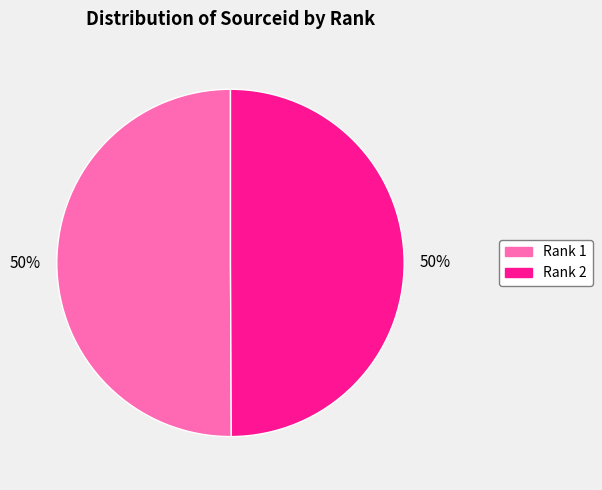

To the nearest percent, what is the average slice percentage?

50%